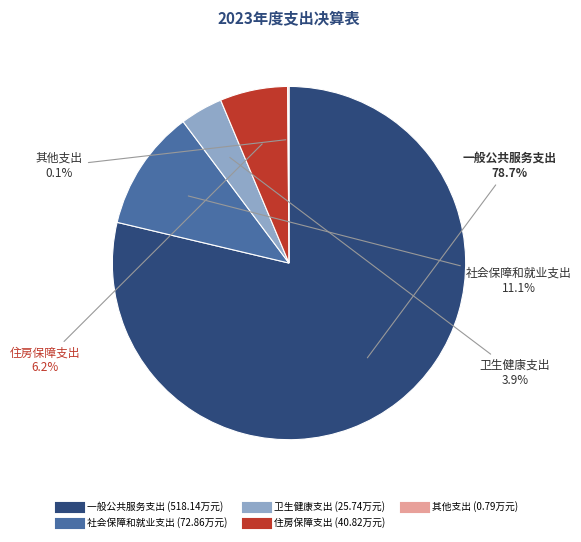

Which category has the biggest portion of the pie?

一般公共服务支出